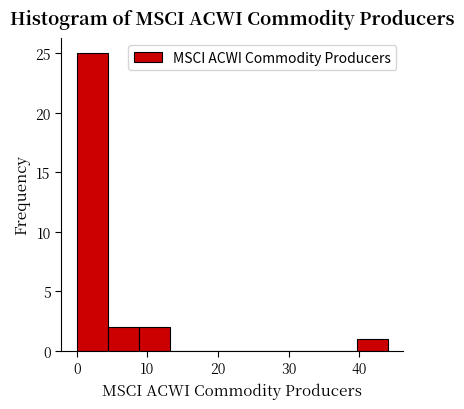

How tall is the bar that spans 8.8 to 13.2 on the x-axis? Neither the bar edges nor the heights are printed on the chart, so give them approximately, as read against the axes.

2